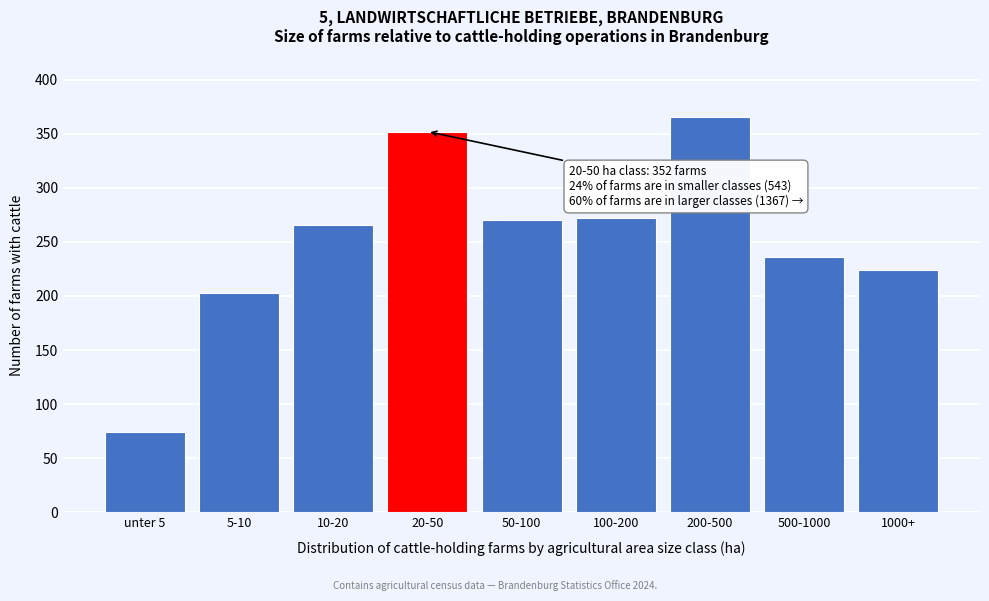

Reading left to right, what are all the values shown in this chart?

unter 5=74	5-10=203	10-20=266	20-50=352	50-100=270	100-200=272	200-500=365	500-1000=236	1000+=224